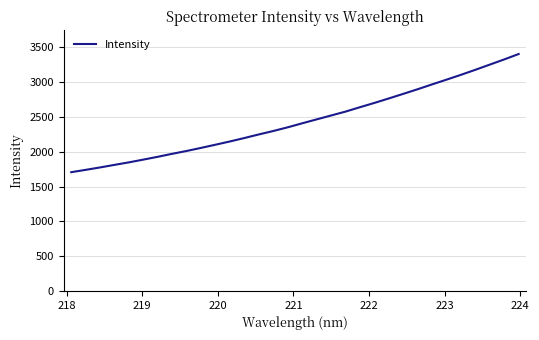

What is the difference between the maximum and minimum values?

1698.7